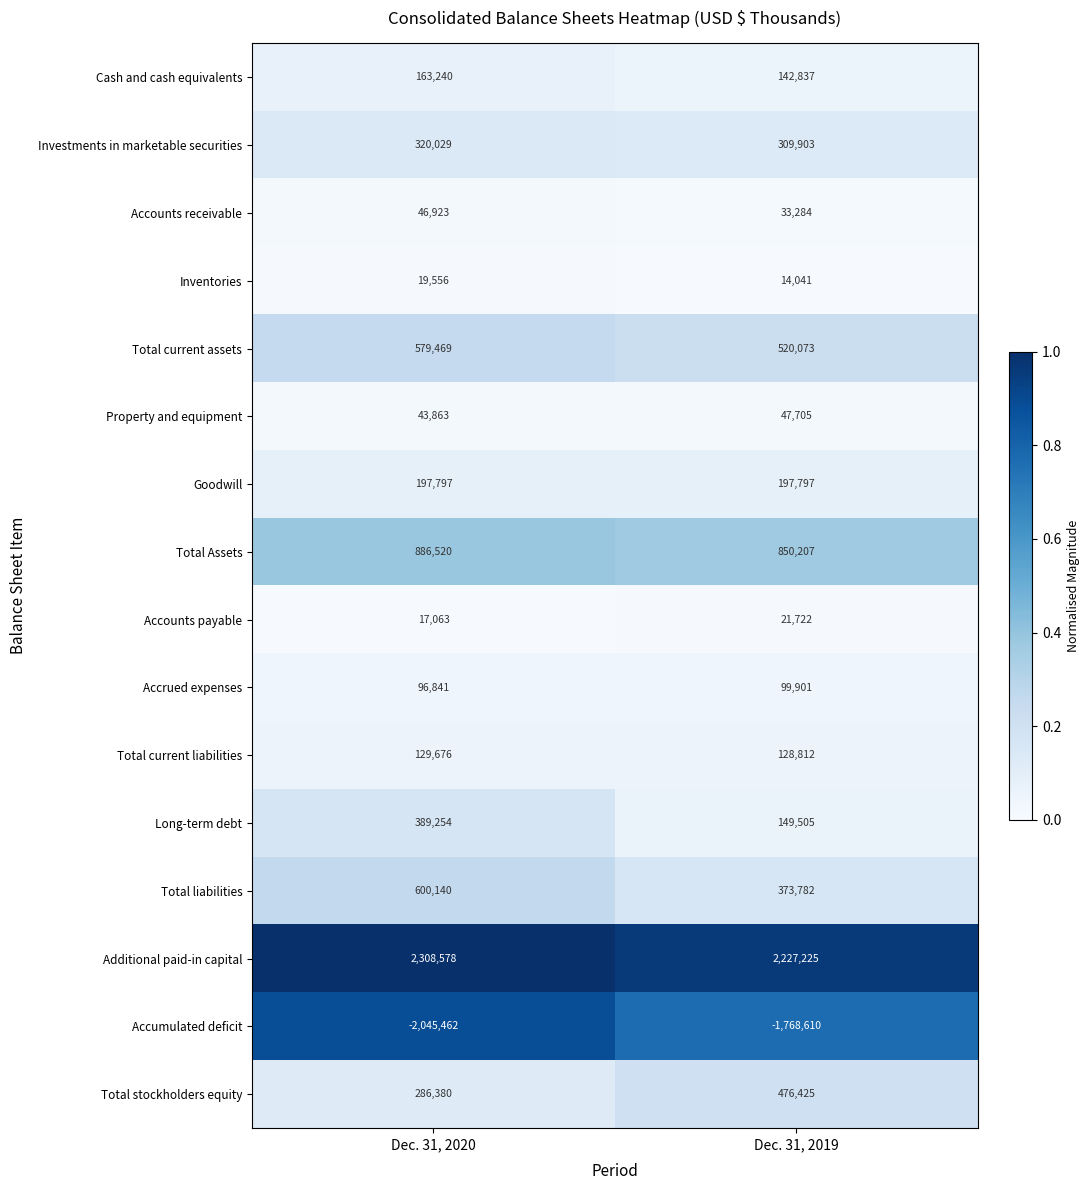

The Total current assets series shows 579469 at Dec. 31, 2020. True or false?

True